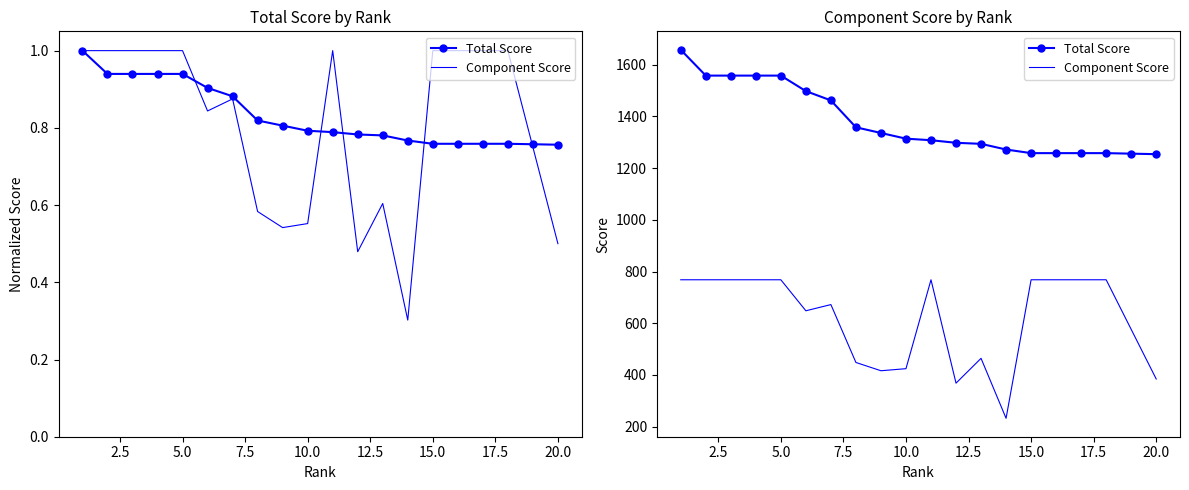

What is the value of the Component Score point at the 19th from the left?

576